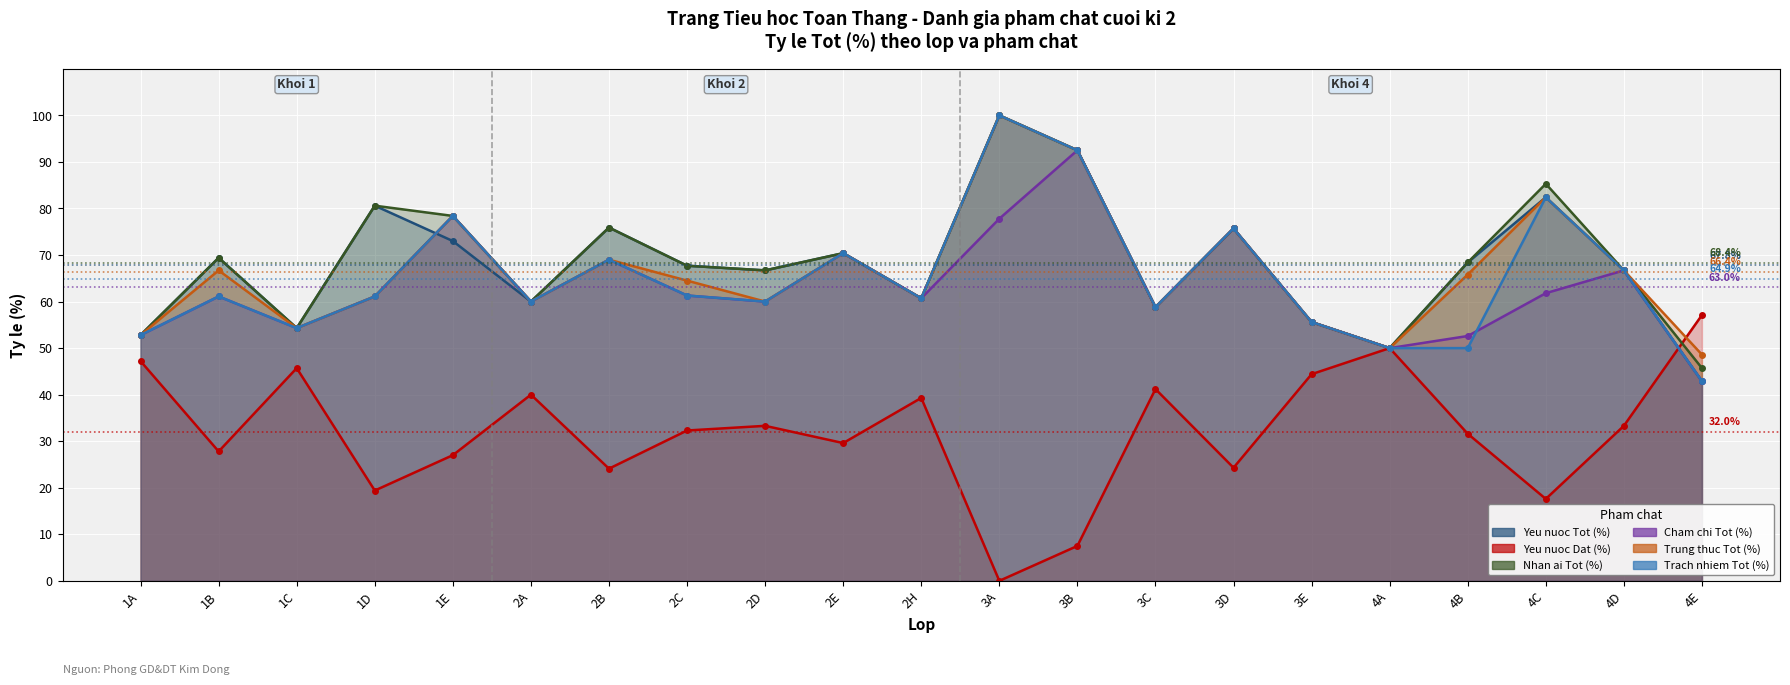

After their last crossing, which series has the higher values: Yeu nuoc Dat (%) or Trung thuc Tot (%)?

Yeu nuoc Dat (%)